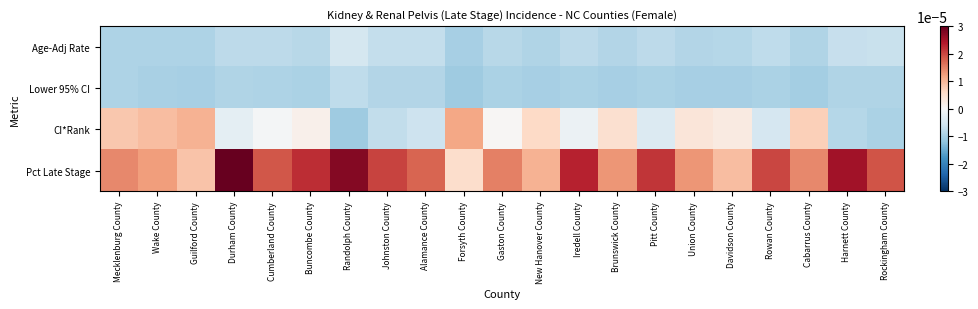

Reading right to left, extract all data points from this chart.

Age-Adj Rate: Rockingham County=-0.0	Harnett County=-0.0	Cabarrus County=-0.0	Rowan County=-0.0	Davidson County=-0.0	Union County=-0.0	Pitt County=-0.0	Brunswick County=-0.0	Iredell County=-0.0	New Hanover County=-0.0	Gaston County=-0.0	Forsyth County=-0.0	Alamance County=-0.0	Johnston County=-0.0	Randolph County=-0.0	Buncombe County=-0.0	Cumberland County=-0.0	Durham County=-0.0	Guilford County=-0.0	Wake County=-0.0	Mecklenburg County=-0.0
Lower 95% CI: Rockingham County=-0.0	Harnett County=-0.0	Cabarrus County=-0.0	Rowan County=-0.0	Davidson County=-0.0	Union County=-0.0	Pitt County=-0.0	Brunswick County=-0.0	Iredell County=-0.0	New Hanover County=-0.0	Gaston County=-0.0	Forsyth County=-0.0	Alamance County=-0.0	Johnston County=-0.0	Randolph County=-0.0	Buncombe County=-0.0	Cumberland County=-0.0	Durham County=-0.0	Guilford County=-0.0	Wake County=-0.0	Mecklenburg County=-0.0
CI*Rank: Rockingham County=-0.0	Harnett County=-0.0	Cabarrus County=0.0	Rowan County=-0.0	Davidson County=0.0	Union County=0.0	Pitt County=-0.0	Brunswick County=0.0	Iredell County=-0.0	New Hanover County=0.0	Gaston County=0.0	Forsyth County=0.0	Alamance County=-0.0	Johnston County=-0.0	Randolph County=-0.0	Buncombe County=0.0	Cumberland County=-0.0	Durham County=-0.0	Guilford County=0.0	Wake County=0.0	Mecklenburg County=0.0
Pct Late Stage: Rockingham County=0.0	Harnett County=0.0	Cabarrus County=0.0	Rowan County=0.0	Davidson County=0.0	Union County=0.0	Pitt County=0.0	Brunswick County=0.0	Iredell County=0.0	New Hanover County=0.0	Gaston County=0.0	Forsyth County=0.0	Alamance County=0.0	Johnston County=0.0	Randolph County=0.0	Buncombe County=0.0	Cumberland County=0.0	Durham County=0.0	Guilford County=0.0	Wake County=0.0	Mecklenburg County=0.0